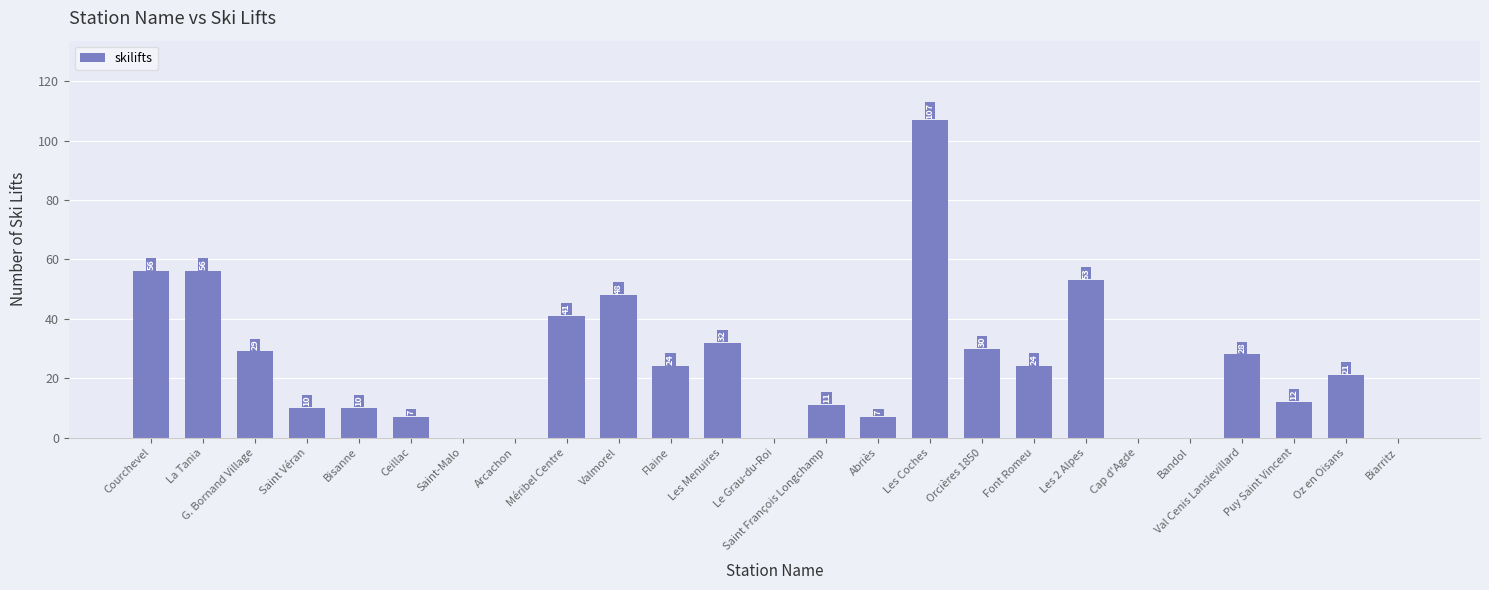

What is the greatest value displayed?

107